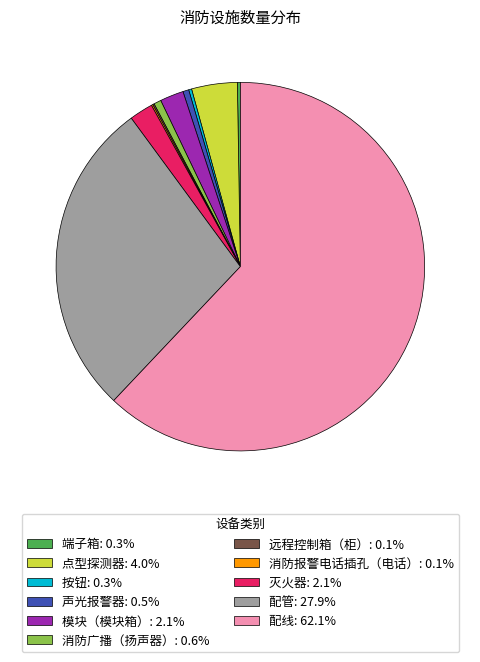

Is 配线: 62.1% the majority of the pie?

Yes